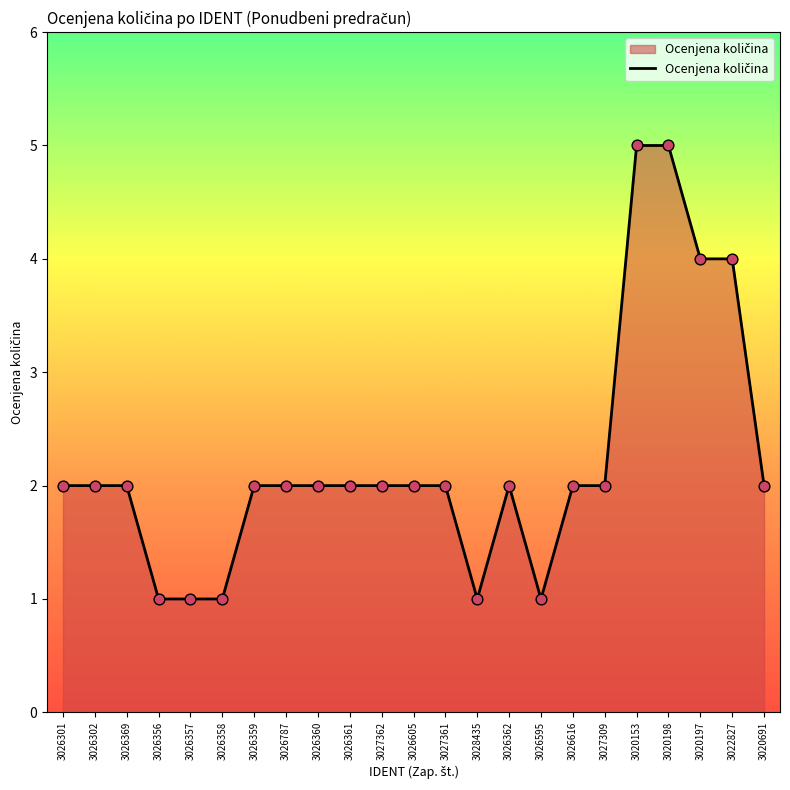

What is the change in value from 3026301 to 3028435?

-1